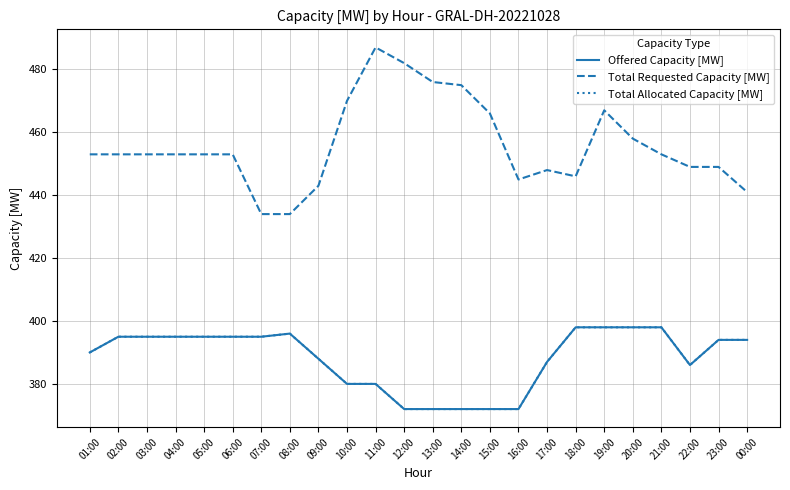

What is the sum of the Total Allocated Capacity [MW] values at 10:00 and 20:00?

778